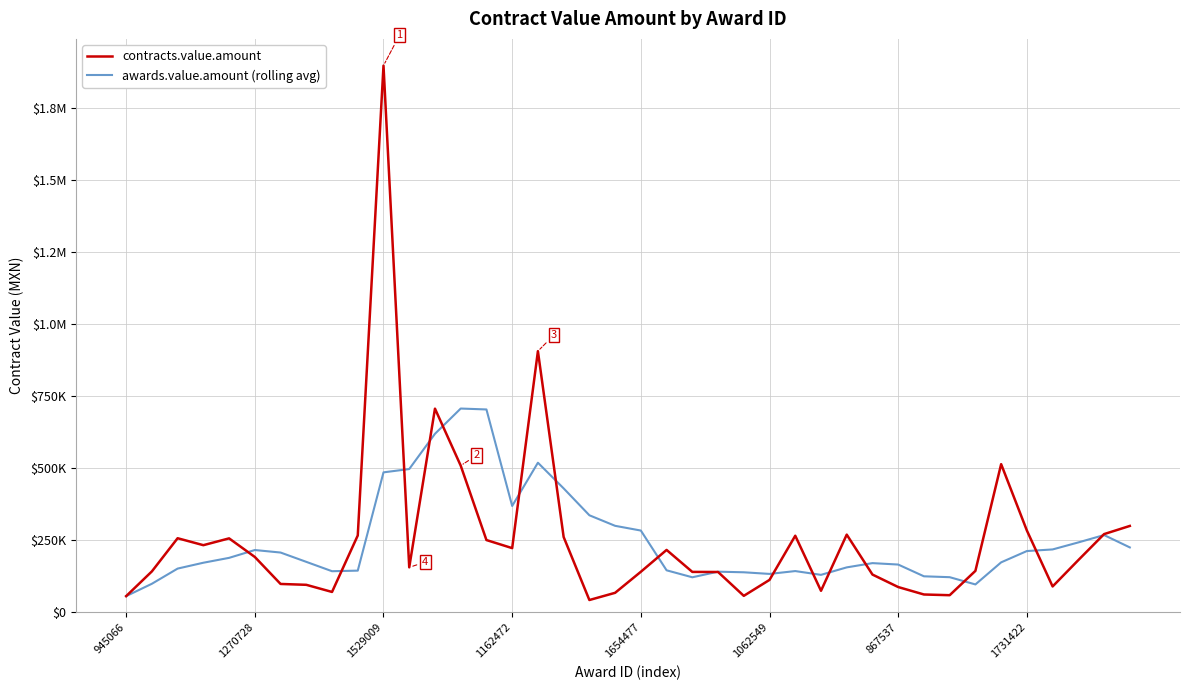

What are all the series names shown in the legend?

contracts.value.amount, awards.value.amount (rolling avg)